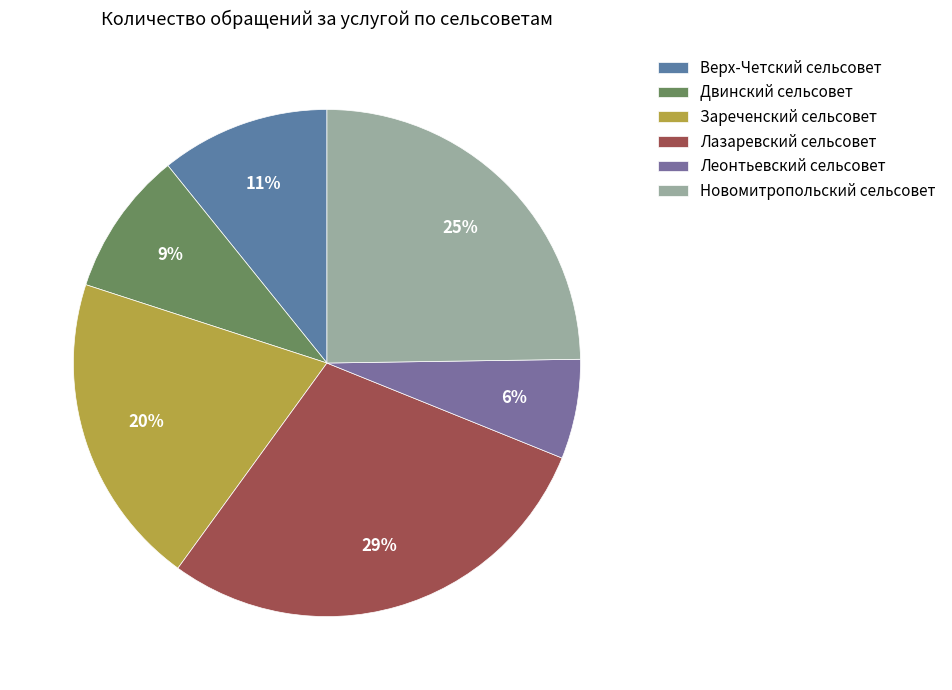

Count the number of slices in the pie.

6